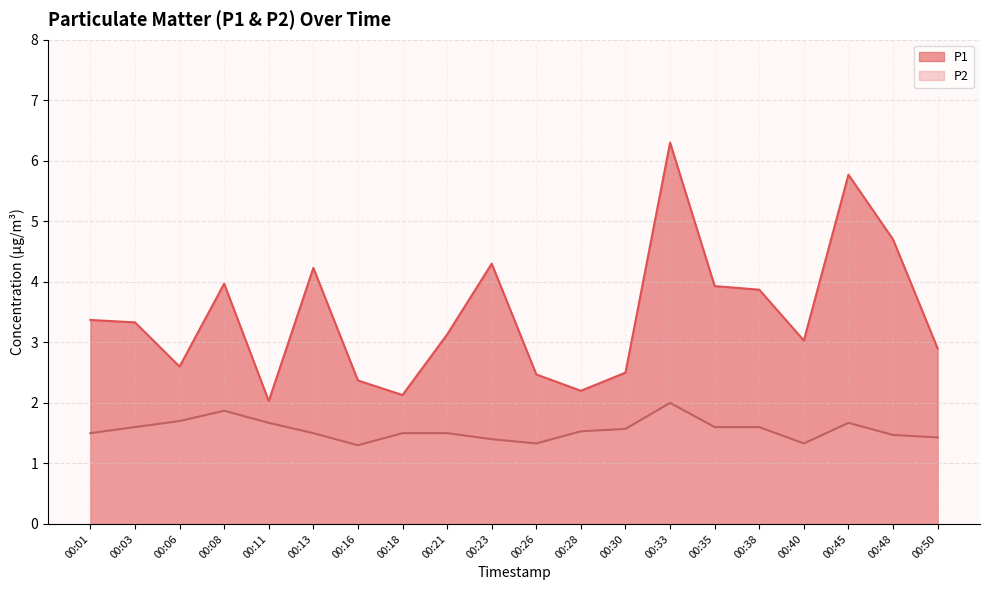

What is the lowest value of the P1 series?

2.0